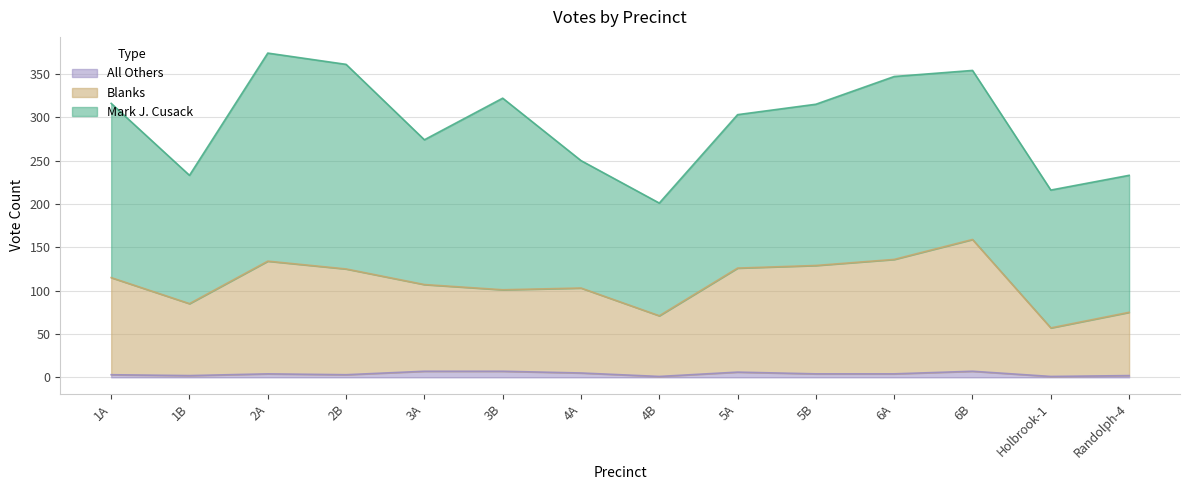

What is the difference between the maximum and minimum values in the Blanks series?

102